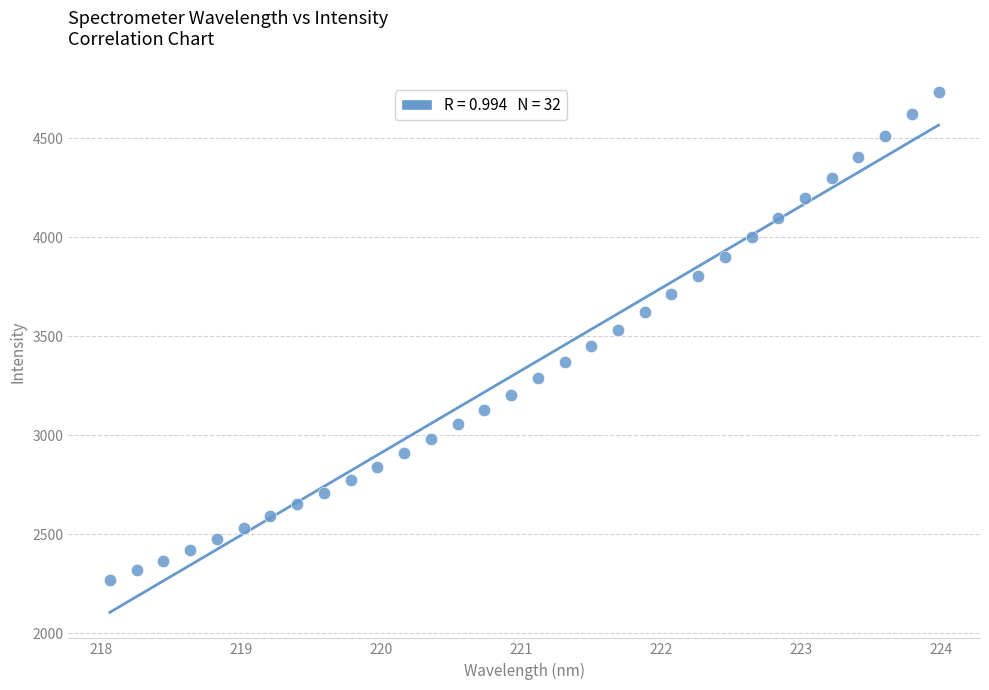

What is the range of X values (max minus min)?

5.9